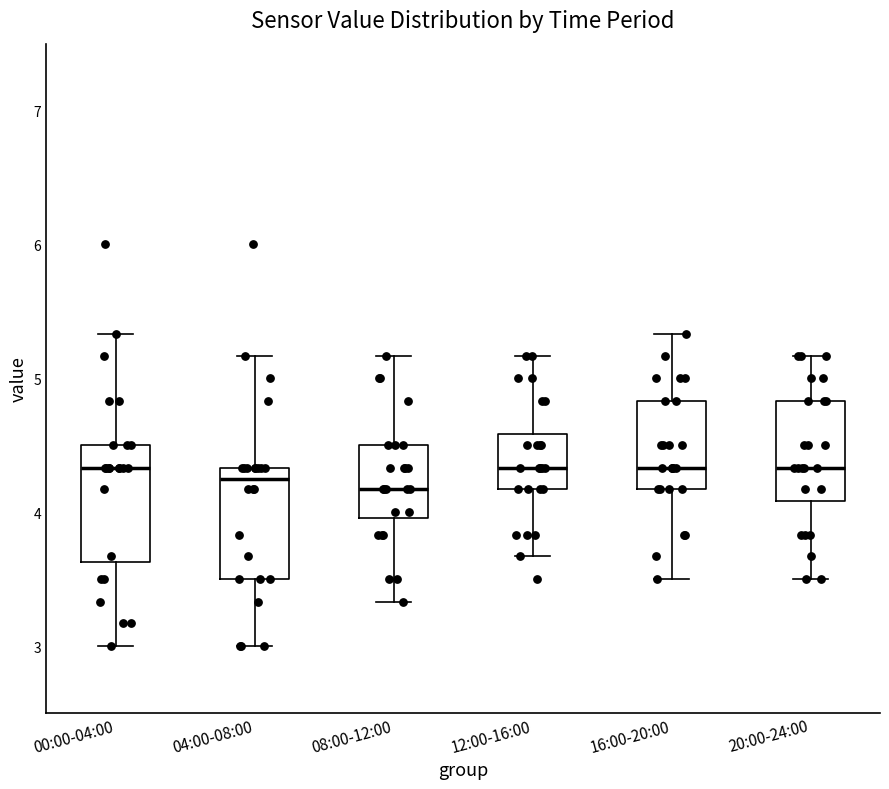

Reading left to right, read every box against the y-axis: the position of its median line, the range the box covers, and the ends of its whiskers. The values are not printed on the chart, so give them approximately, as read against the axis.

00:00-04:00: median 4.3, box 3.6 to 4.5, whiskers 3.0 to 5.3
04:00-08:00: median 4.3 (just below the box's upper edge), box 3.5 to 4.3, whiskers 3.0 to 5.2
08:00-12:00: median 4.2, box 4.0 to 4.5, whiskers 3.3 to 5.2
12:00-16:00: median 4.3, box 4.2 to 4.6, whiskers 3.7 to 5.2
16:00-20:00: median 4.3, box 4.2 to 4.8, whiskers 3.5 to 5.3
20:00-24:00: median 4.3, box 4.1 to 4.8, whiskers 3.5 to 5.2